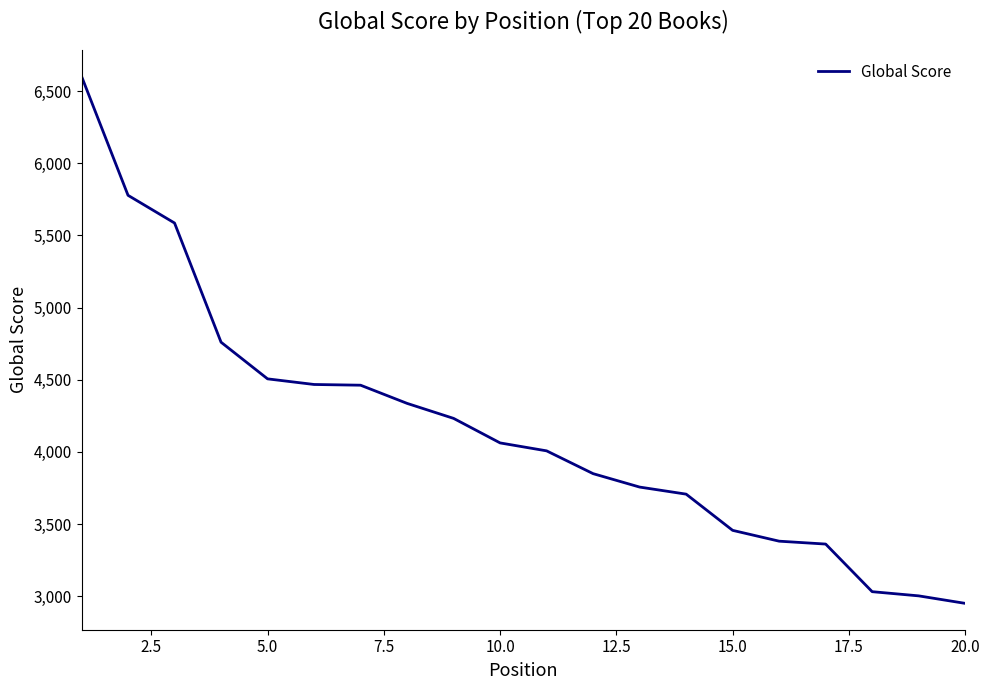

What is the difference between the maximum and minimum values?

3653